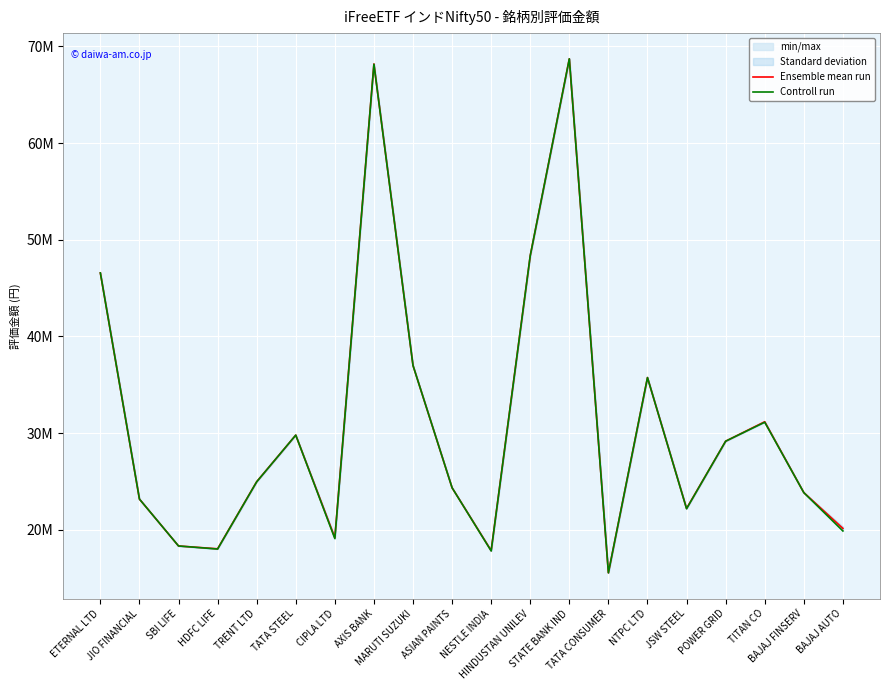

The Controll run series shows 22634252.8 at TATA CONSUMER. True or false?

False